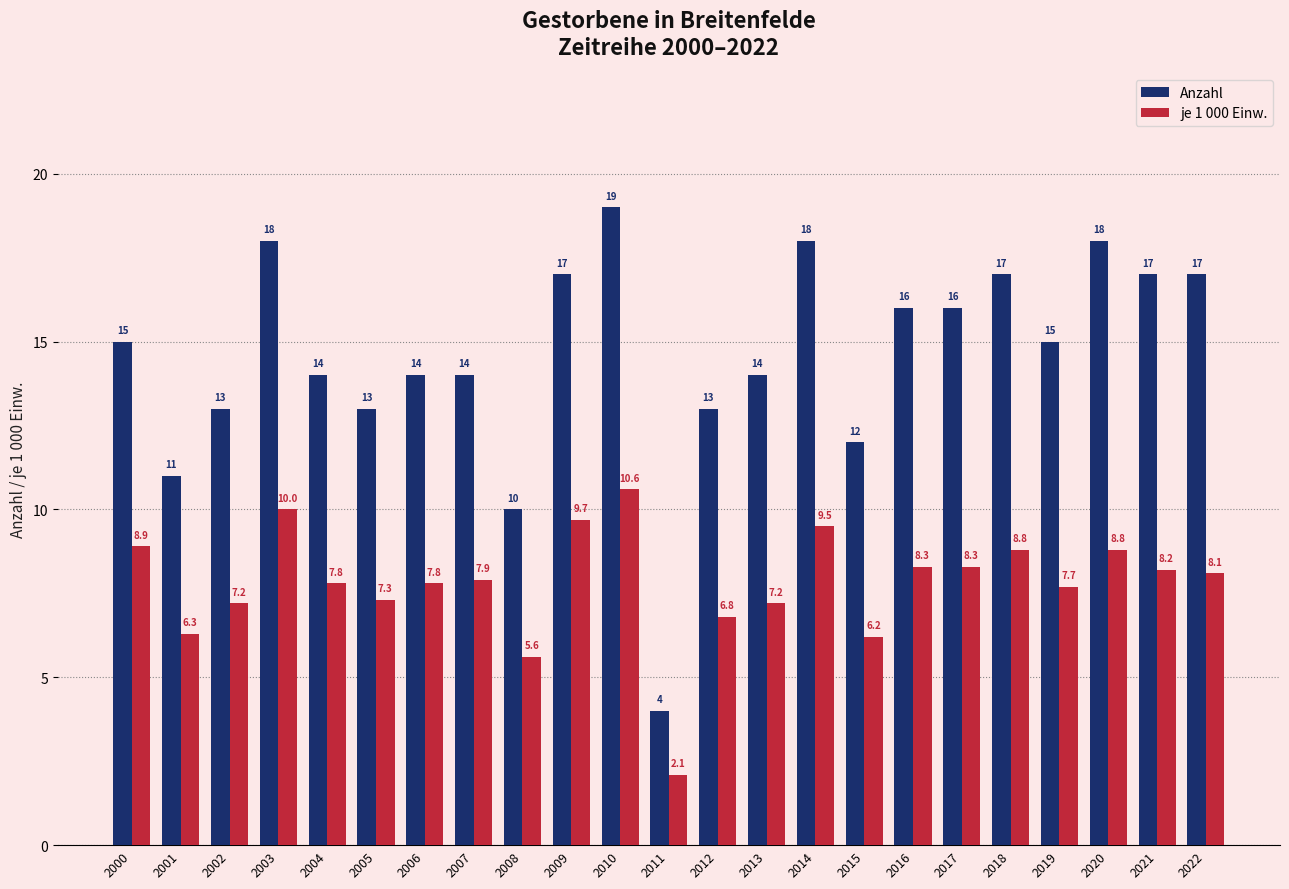

Is the value of je 1 000 Einw. at 2007 greater than the value of Anzahl at 2005?

No